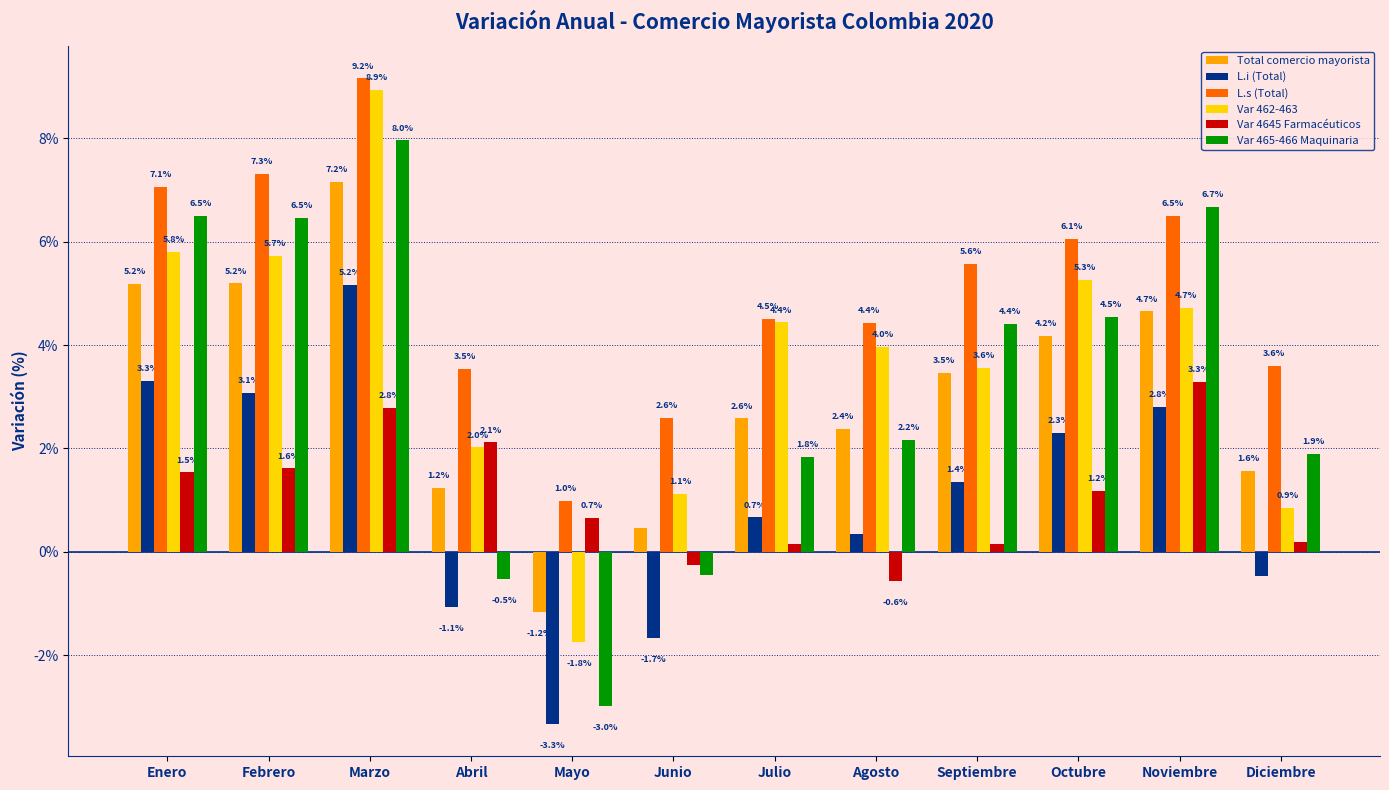

Which series has the largest range (max minus min)?

Var 465-466 Maquinaria